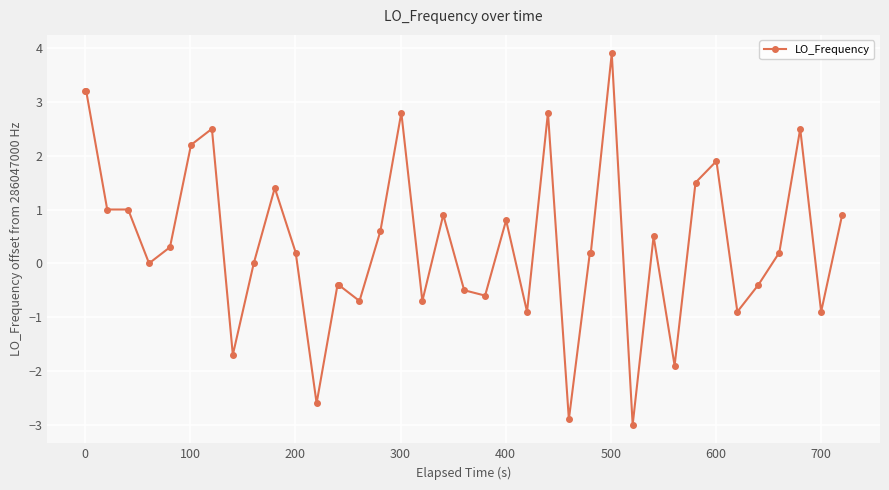

How many categories are shown in the chart?

40